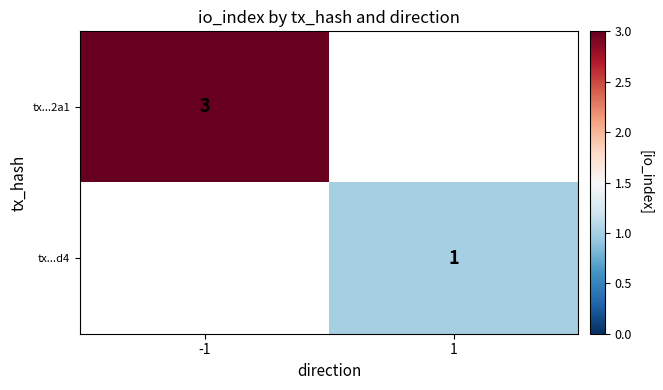

The value of tx...2a1 at -1 is 3. True or false?

True